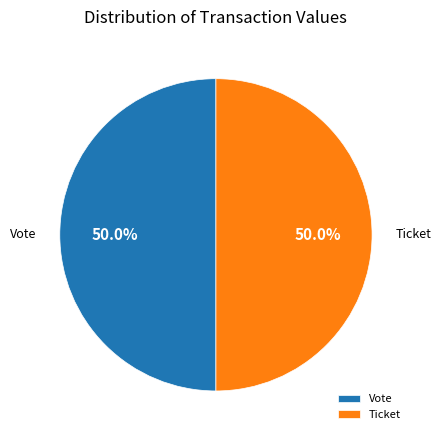

Combined, do Vote and Ticket account for over 50%?

Yes